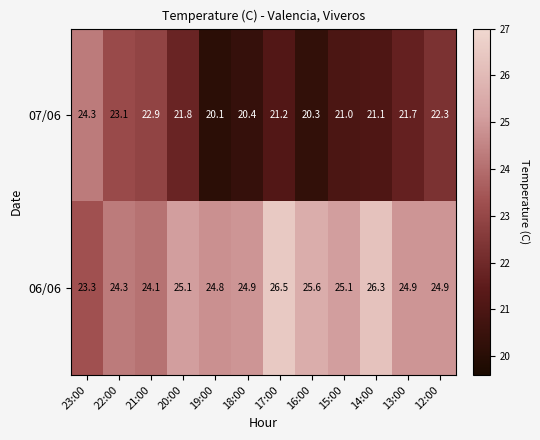

Is it true that 06/06 equals 25.1 at 20:00?

True